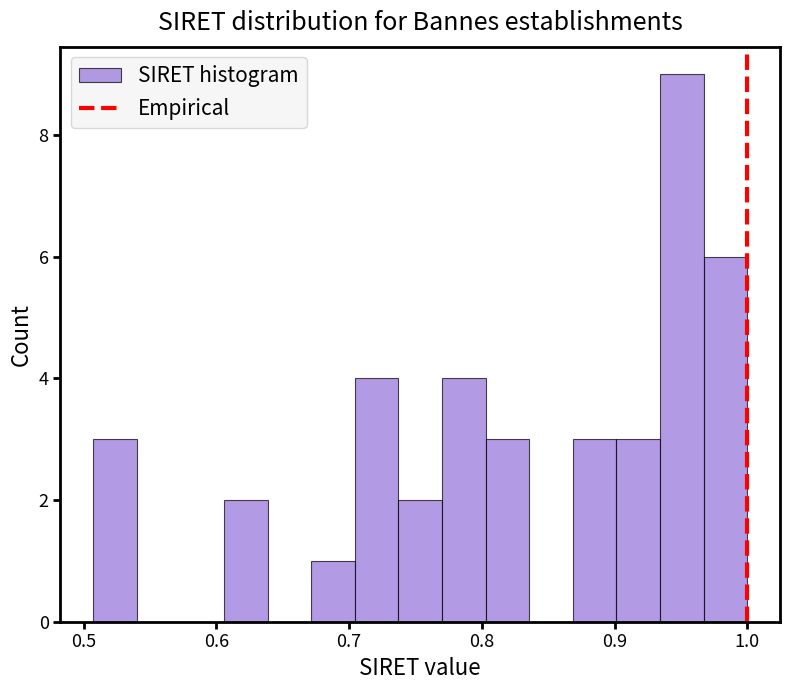

Read against the x-axis, roughly where is the centre of the tallest bar?

0.95